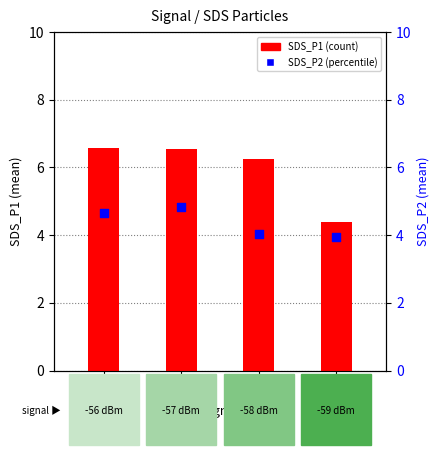

At which category is the sum across all series the highest?

-57